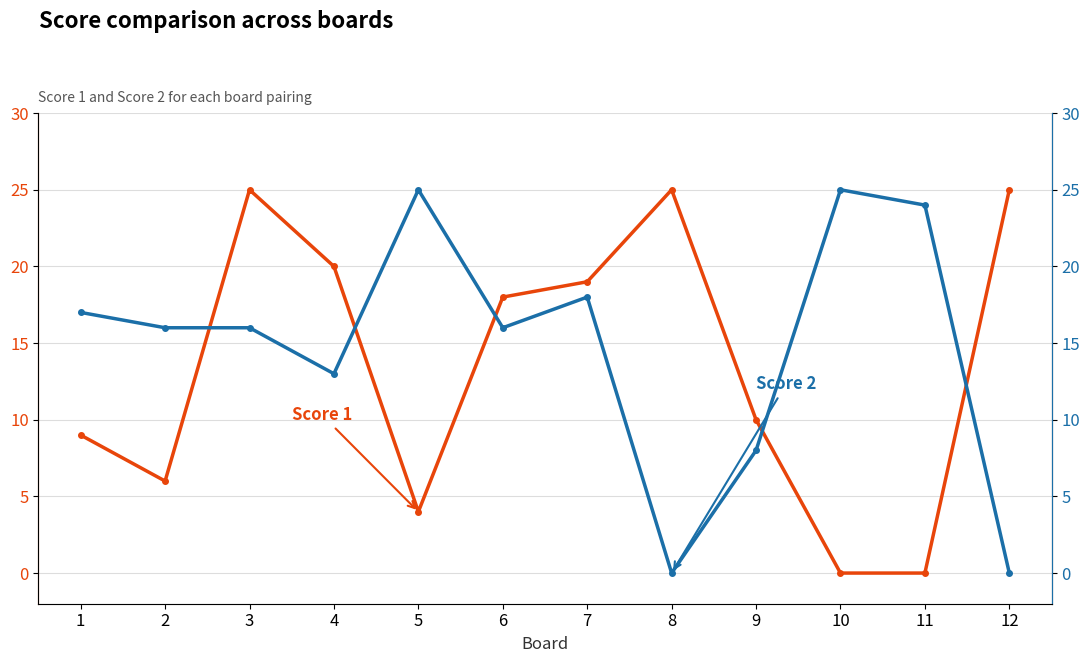

Which series has the largest total across all categories?

Score 2